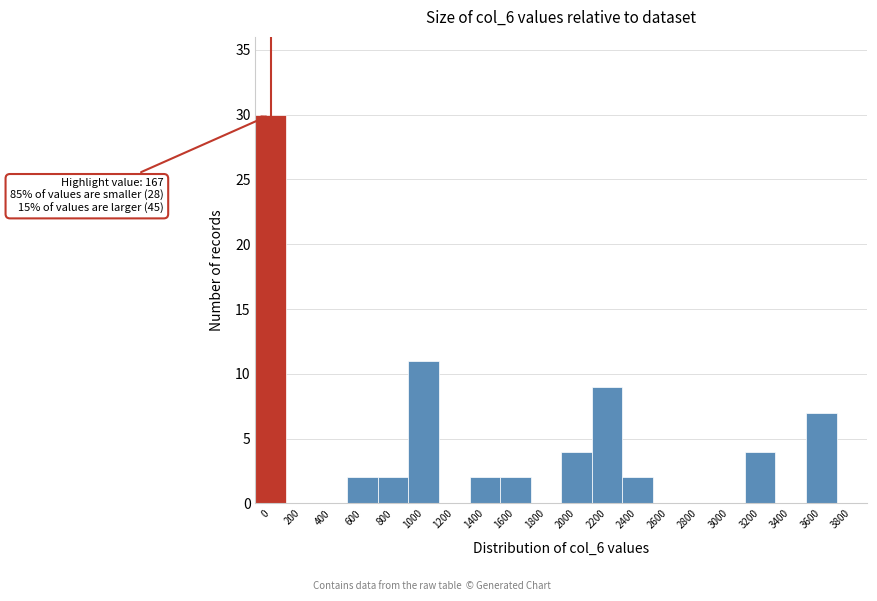

Reading left to right, extract all data points from this chart.

0=30	200=0	400=0	600=2	800=2	1000=11	1200=0	1400=2	1600=2	1800=0	2000=4	2200=9	2400=2	2600=0	2800=0	3000=0	3200=4	3400=0	3600=7	3800=0